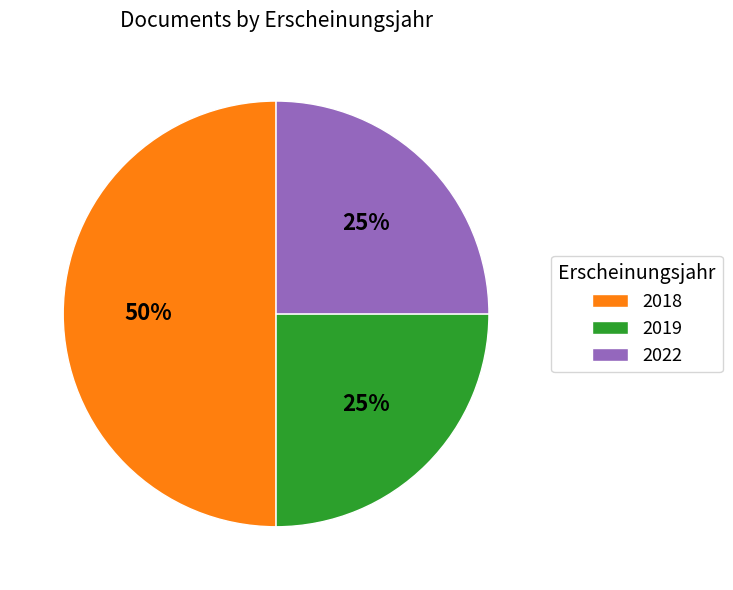

The 2018 slice represents 65% of the pie. True or false?

False